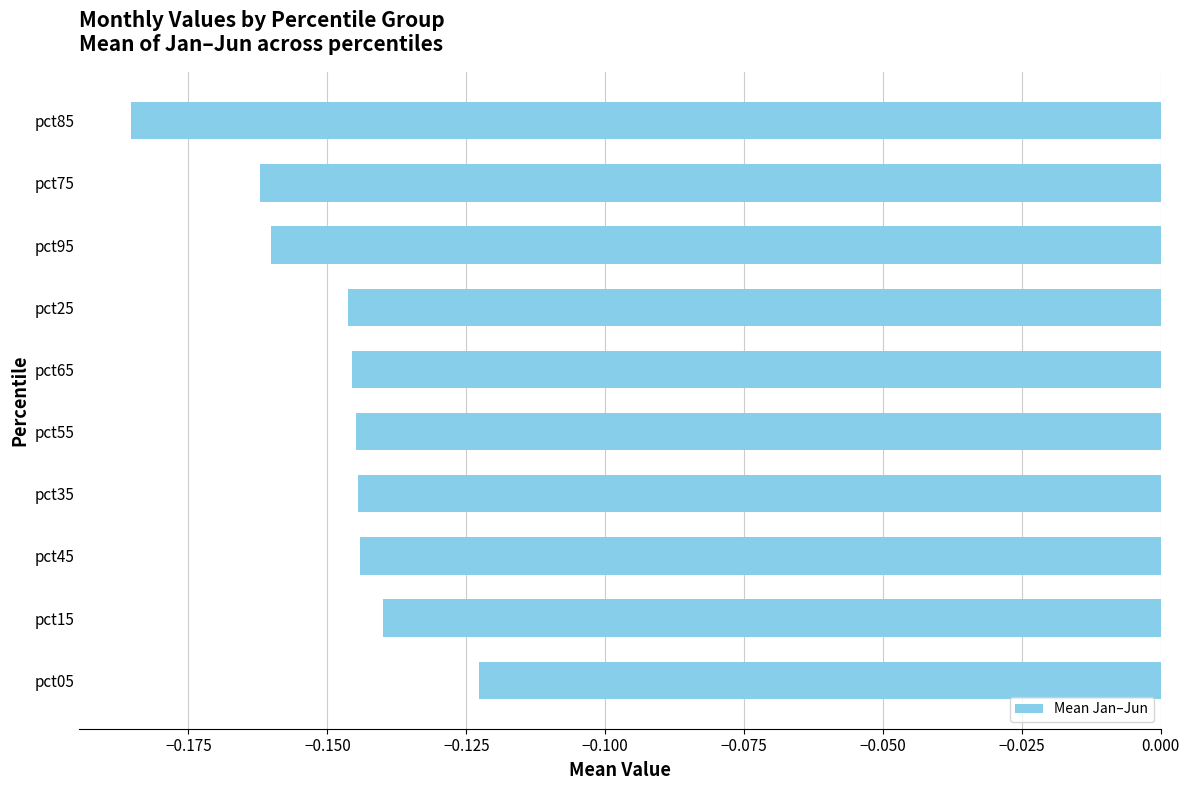

At which label is the value closest to 0?

pct05